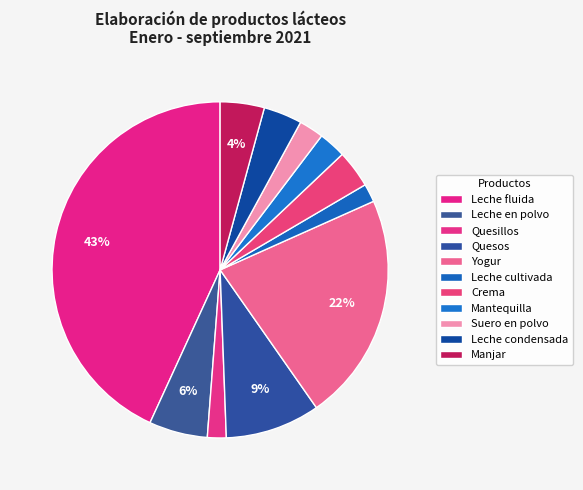

How many slices are in this pie chart?

11